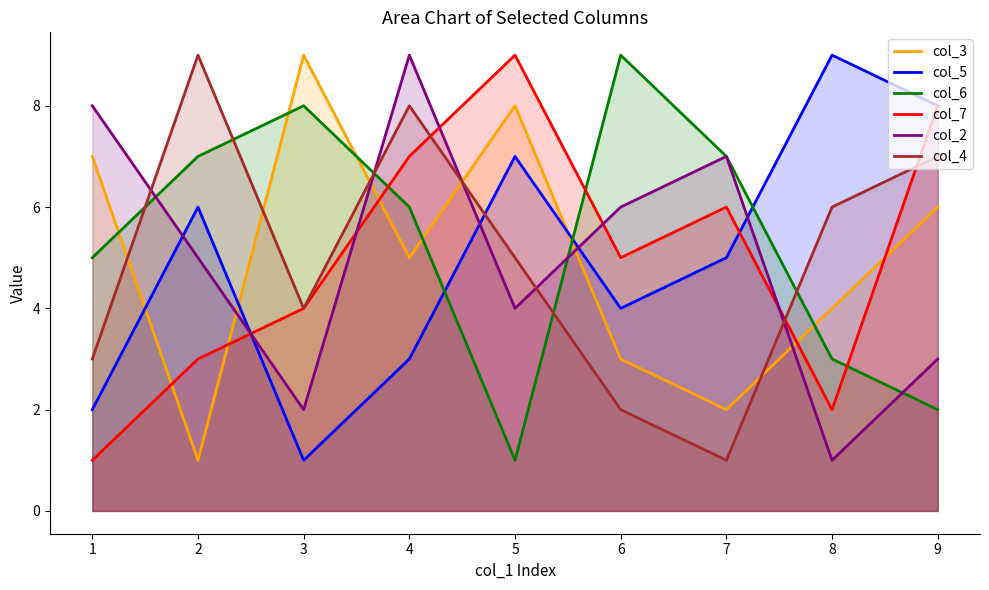

Reading right to left, list all the values displayed in this chart.

col_3: 9=6	8=4	7=2	6=3	5=8	4=5	3=9	2=1	1=7
col_5: 9=8	8=9	7=5	6=4	5=7	4=3	3=1	2=6	1=2
col_6: 9=2	8=3	7=7	6=9	5=1	4=6	3=8	2=7	1=5
col_7: 9=8	8=2	7=6	6=5	5=9	4=7	3=4	2=3	1=1
col_2: 9=3	8=1	7=7	6=6	5=4	4=9	3=2	2=5	1=8
col_4: 9=7	8=6	7=1	6=2	5=5	4=8	3=4	2=9	1=3